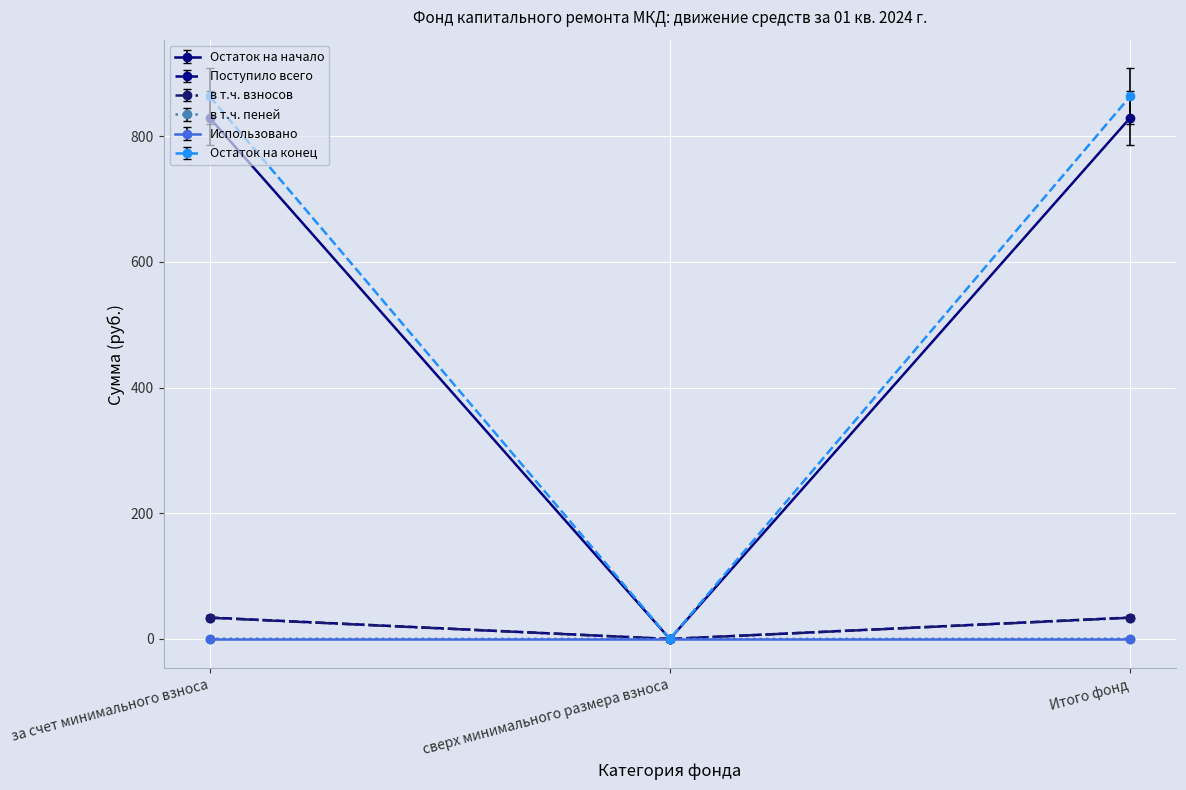

What is the maximum value shown in the chart?

863.4